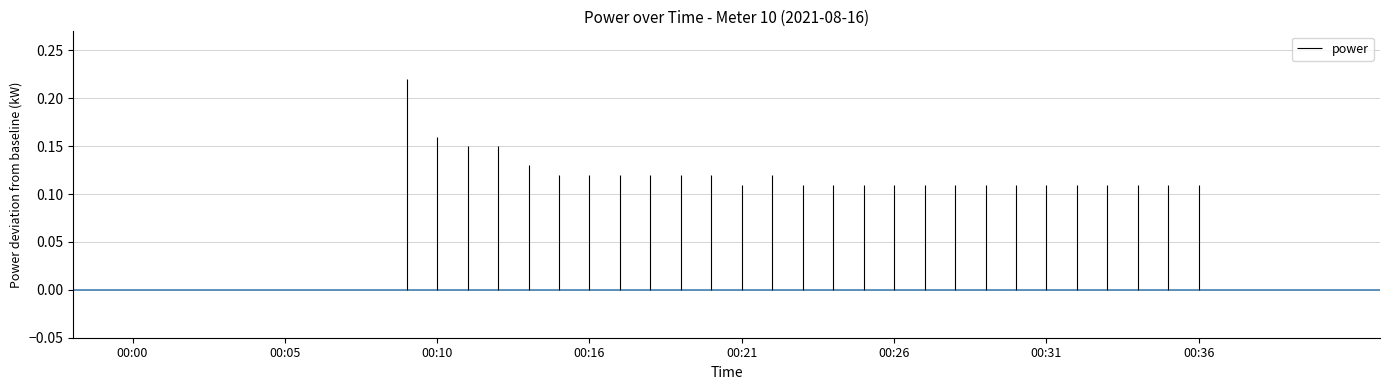

Where is the first local maximum?

00:09